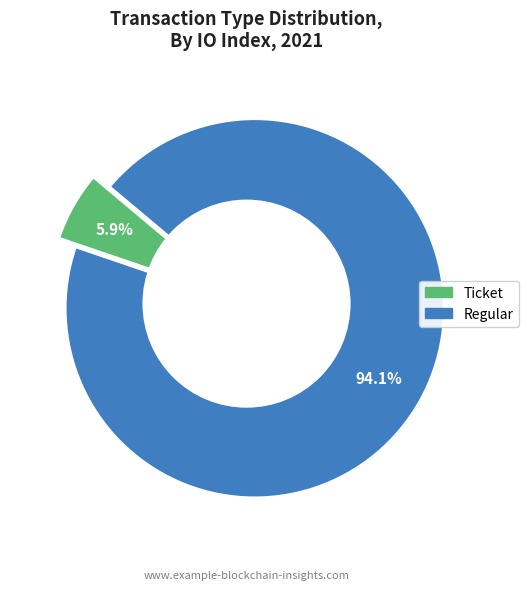

Is there a majority slice in this chart?

Yes